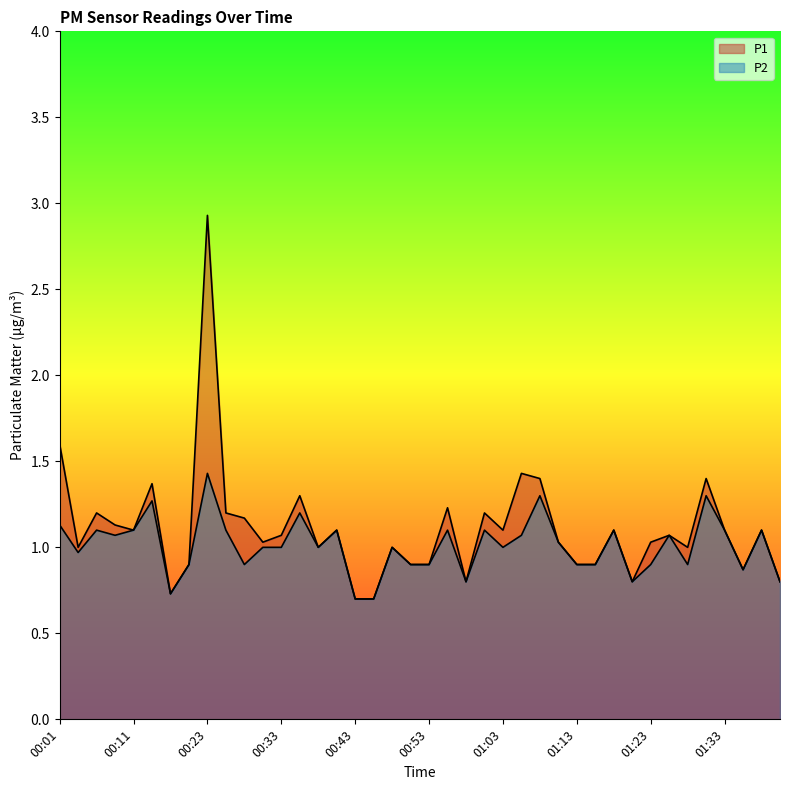

True or false: P1 has a value of 0.3 at 00:58.

False